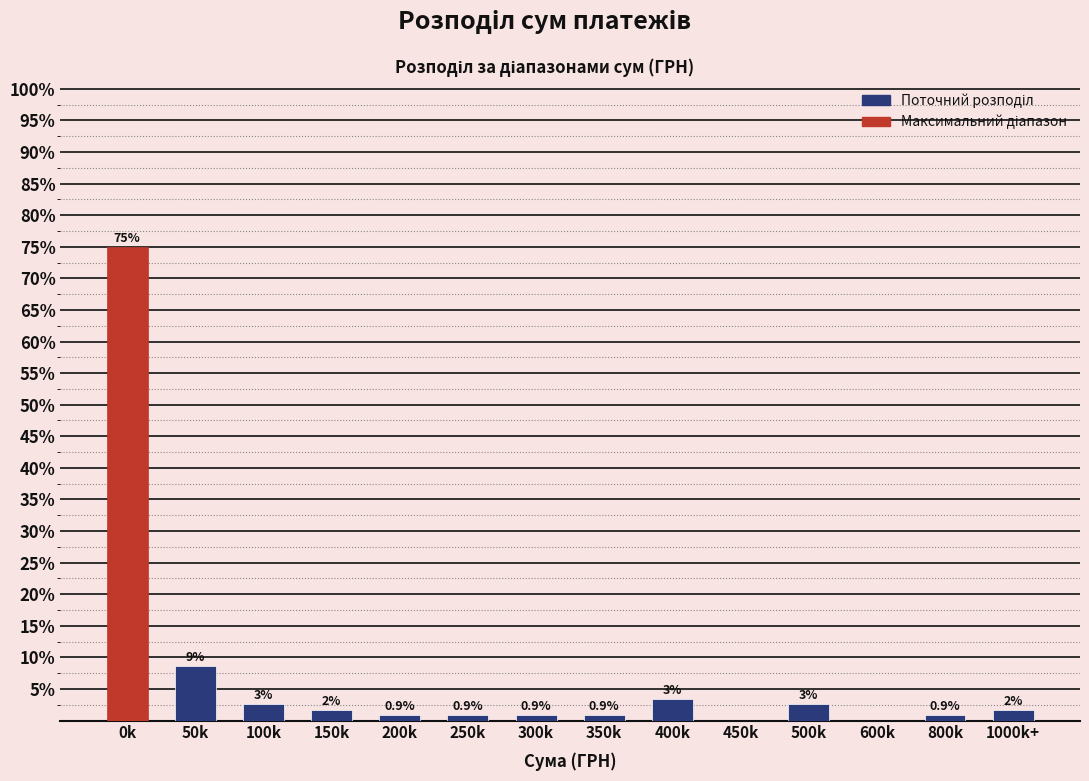

Which has a higher value, 450k or 1000k+?

1000k+